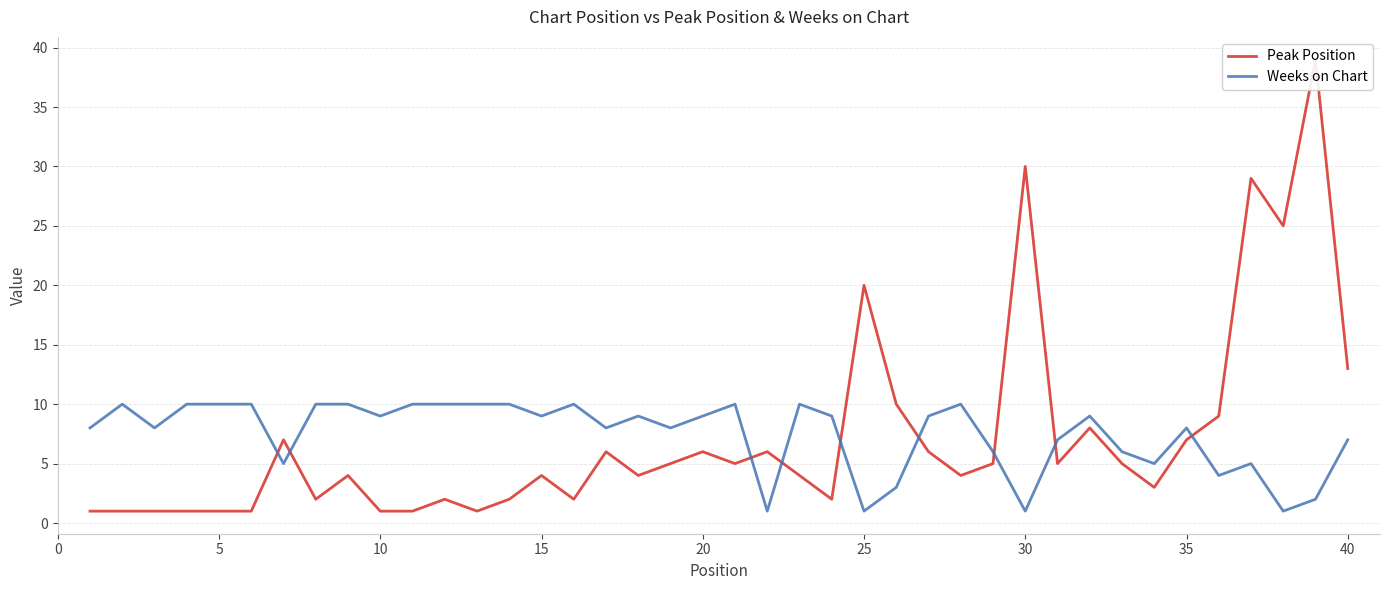

The value of Weeks on Chart at 30 is 1. True or false?

True